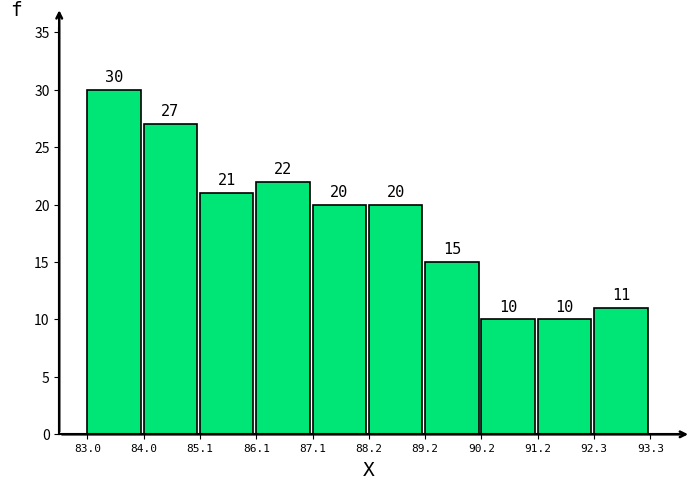

How tall is the bar that spans 84.0 to 85.1 on the x-axis?

27